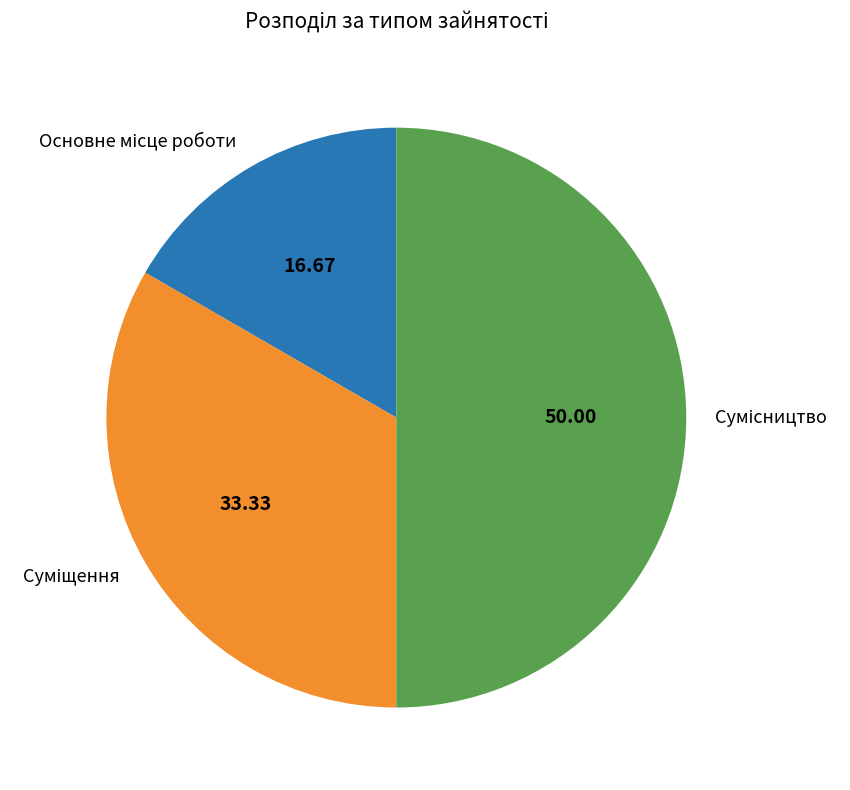

Is it true that Сумісництво is 43% of the pie?

False